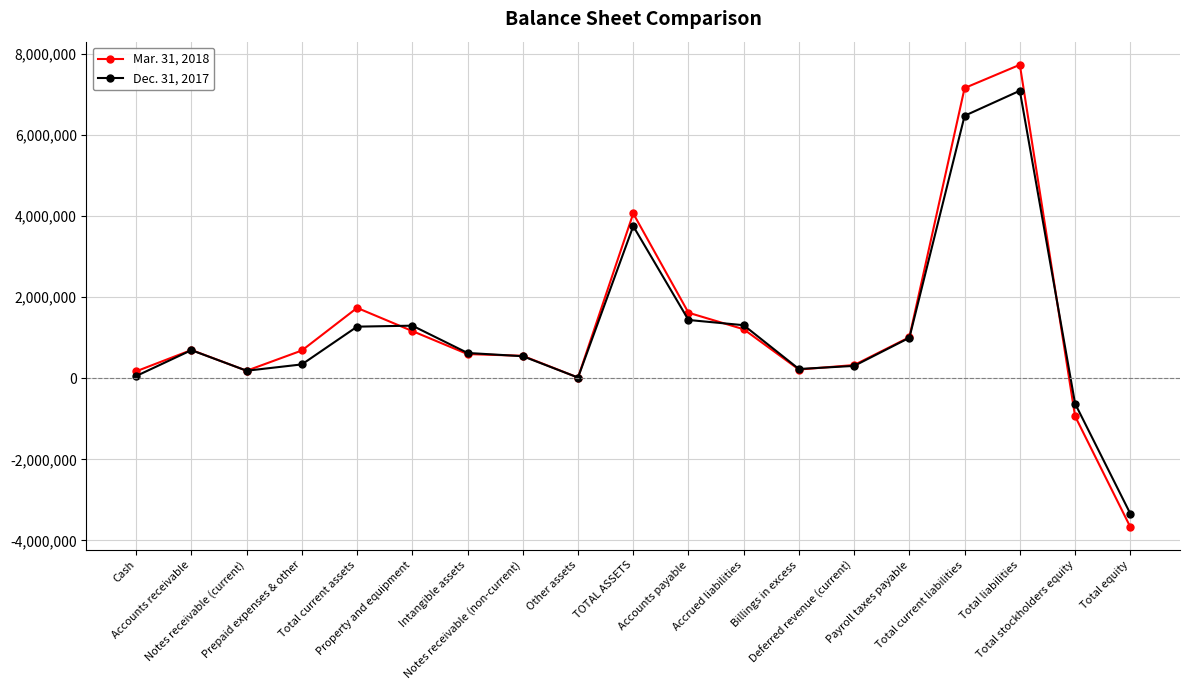

Where is Mar. 31, 2018 nearest to the value 2031650?

Total current assets